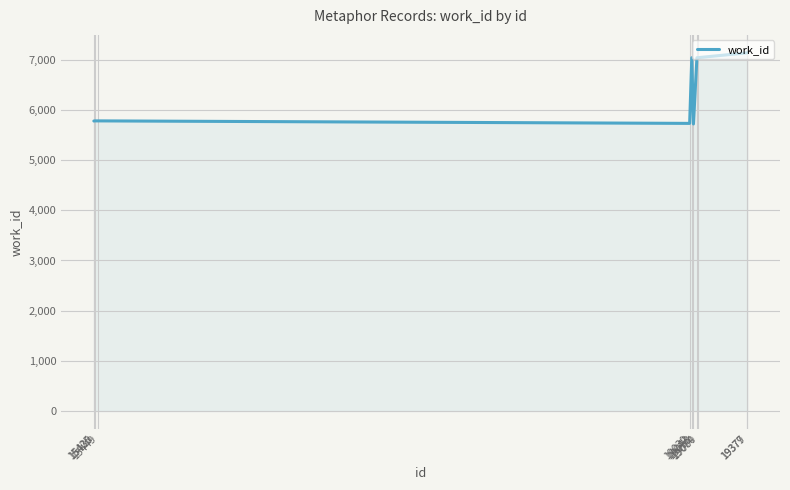

What is the difference between the maximum and minimum values?

1419